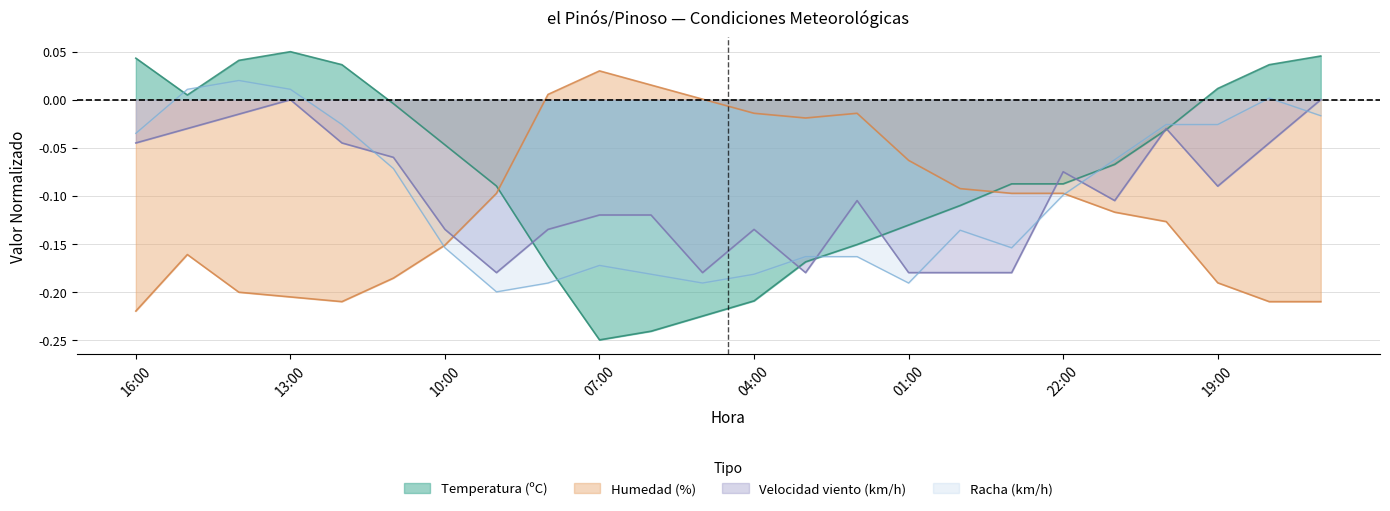

True or false: Humedad has a value of -0.0 at 03:00.

False